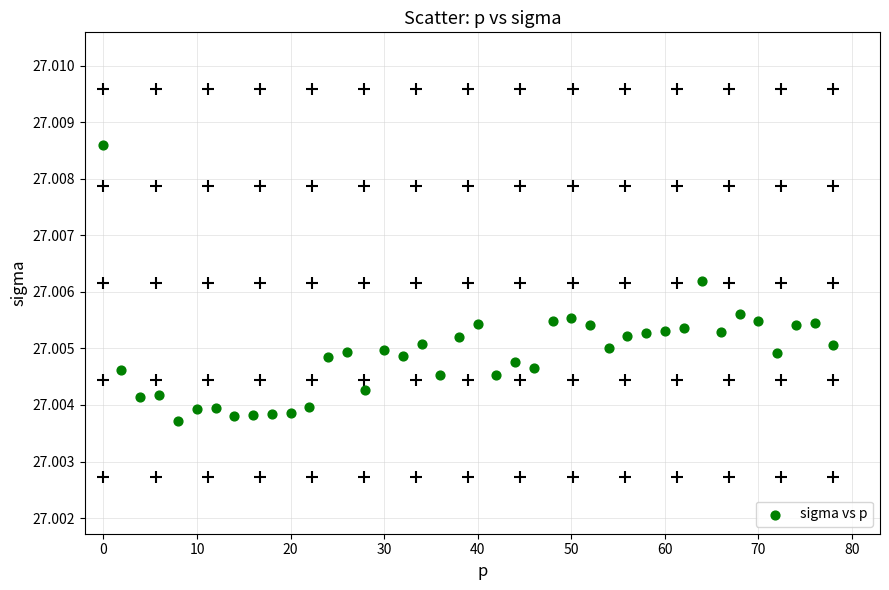

What is the range of X values (max minus min)?

78.0